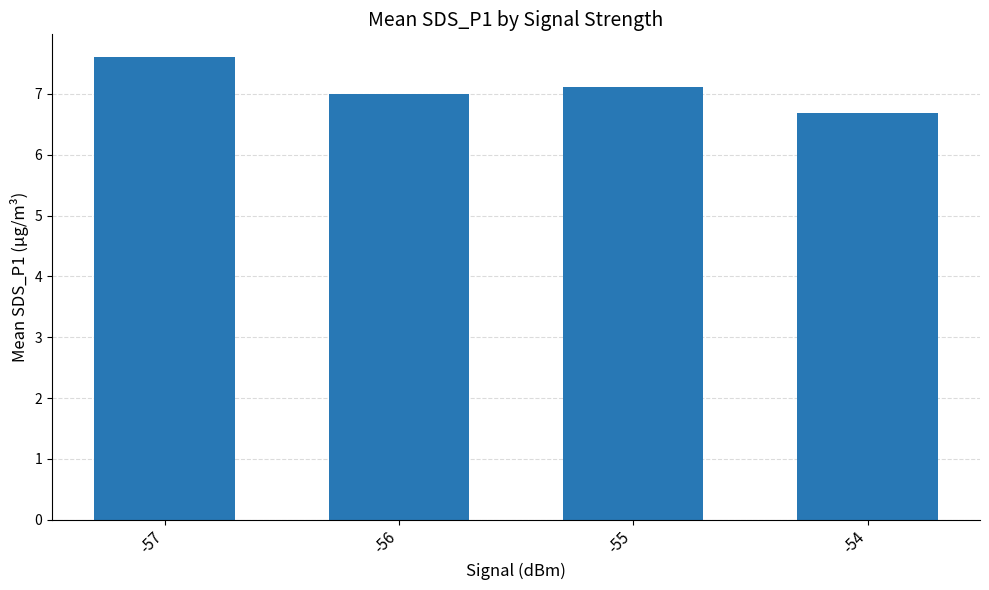

At which category does the chart reach its peak across all series?

-57